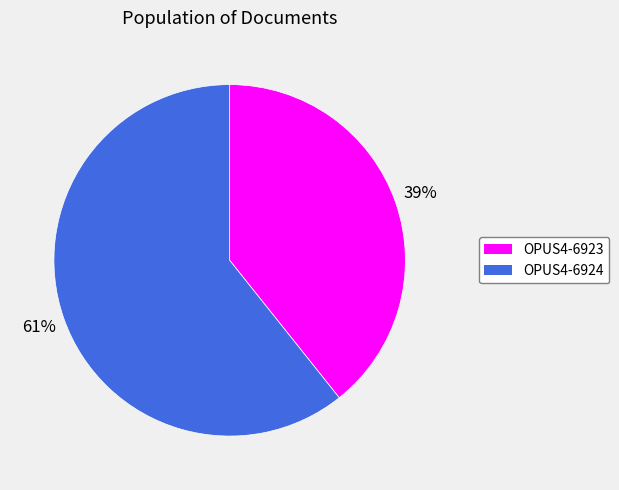

Do OPUS4-6924 and OPUS4-6923 together represent more than half of the pie?

Yes